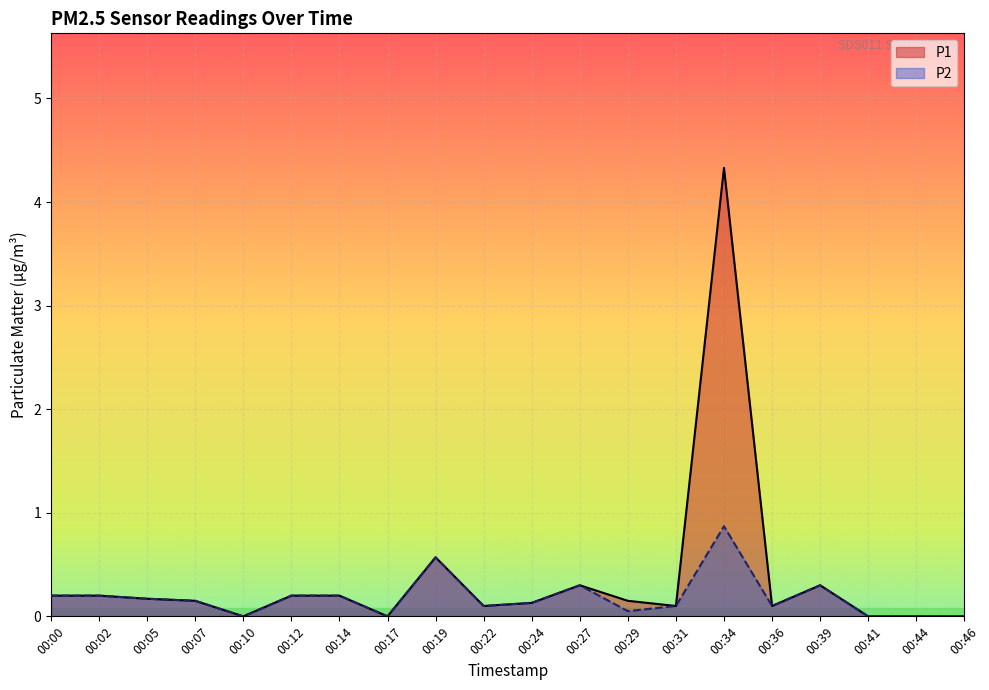

List the labels in order of P1 value, smallest first.

00:10, 00:17, 00:41, 00:44, 00:46, 00:22, 00:31, 00:36, 00:24, 00:07, 00:29, 00:05, 00:00, 00:02, 00:12, 00:14, 00:27, 00:39, 00:19, 00:34